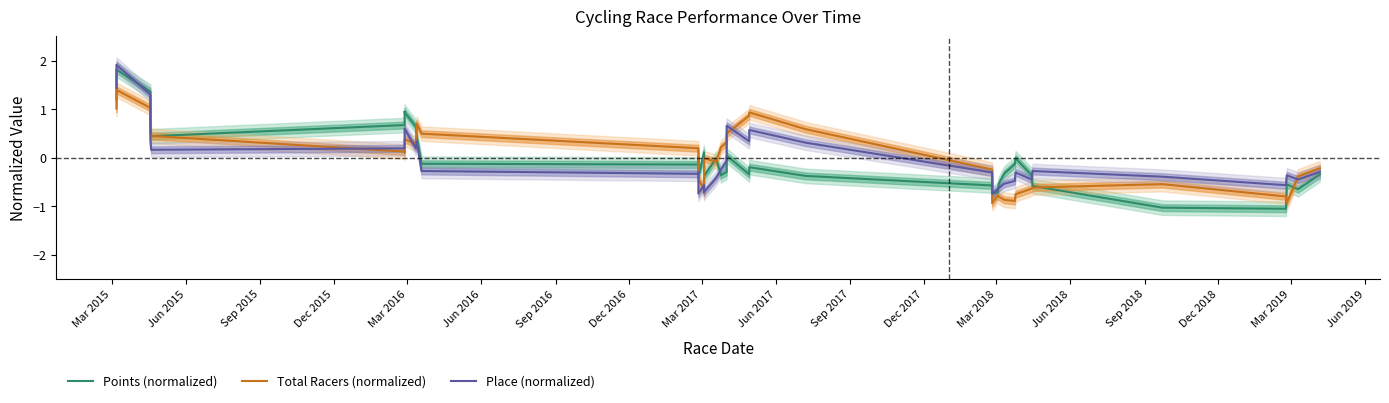

How many negative values does the Place (normalized) series have?

25